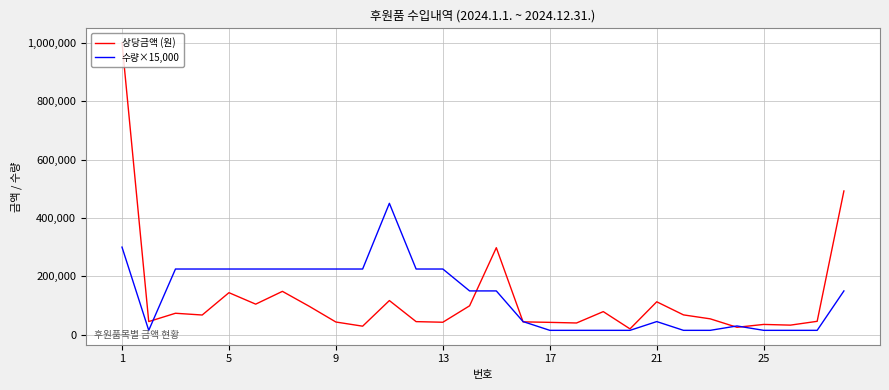

Which series has the largest range (max minus min)?

상당금액 (원)